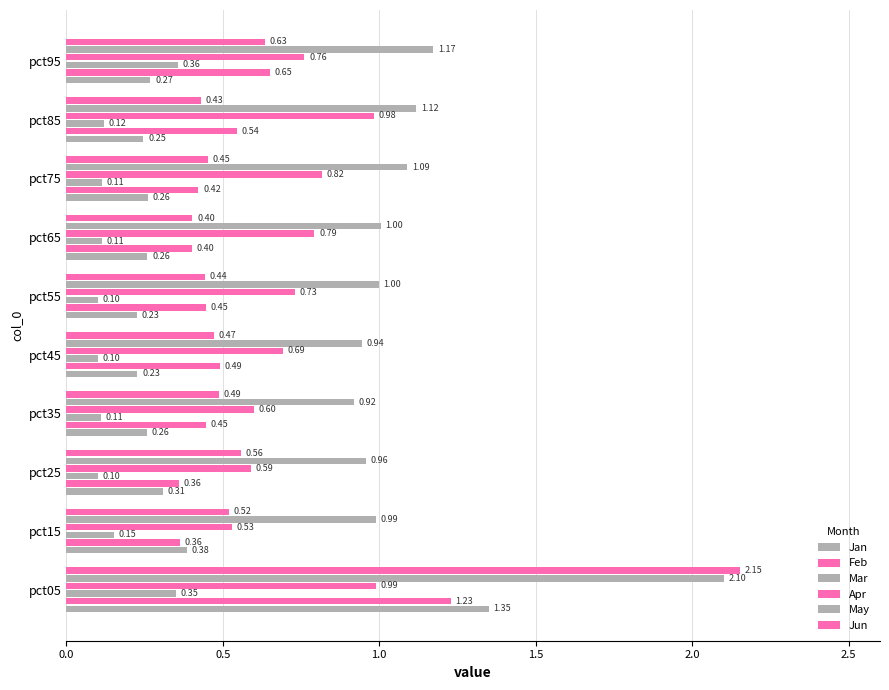

Count the number of categories in the chart.

10